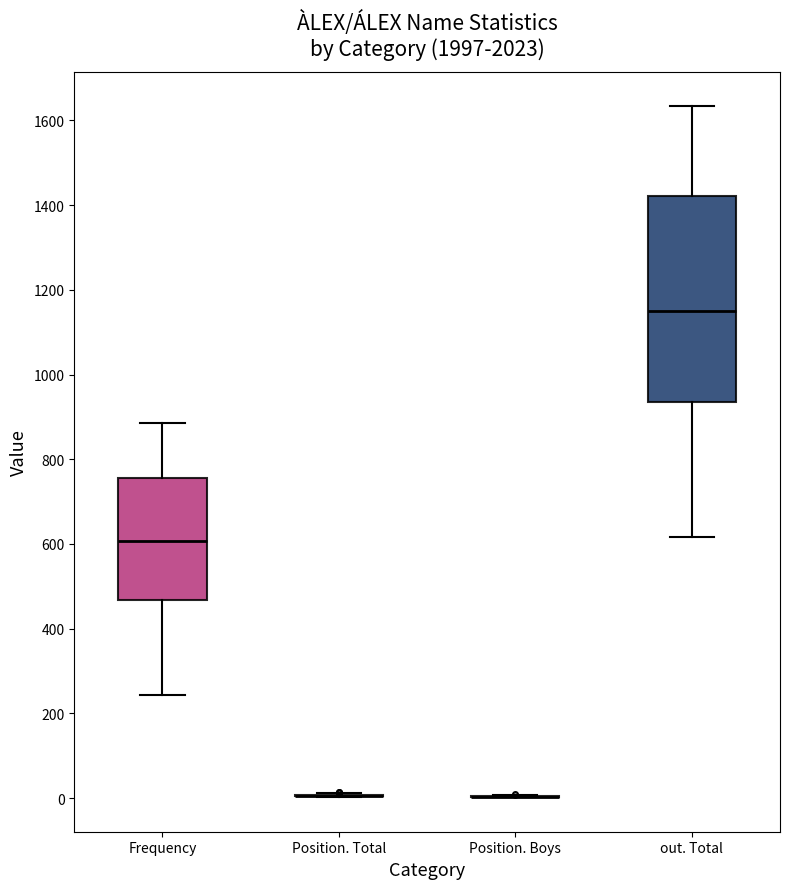

Reading left to right, read every box against the y-axis: the position of its median line, the range the box covers, and the ends of its whiskers. The values are not printed on the chart, so give them approximately, as read against the axis.

Frequency: median 600, box 460 to 760, whiskers 240 to 880
Position. Total: box collapsed to a line at 0, whiskers 0 to 20
Position. Boys: box collapsed to a line at 0, whiskers 0 to 0
out. Total: median 1160, box 940 to 1420, whiskers 620 to 1640